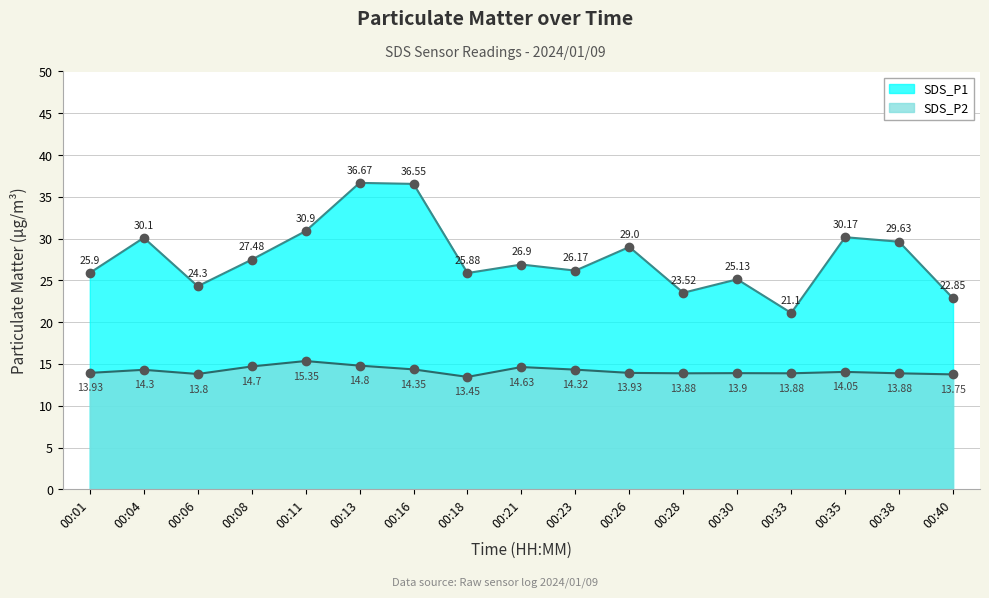

What is the difference between the second highest and minimum values in the SDS_P2 series?

1.4